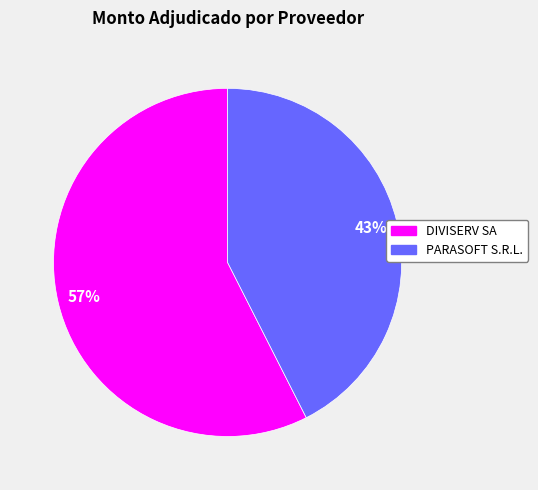

How many slices are in this pie chart?

2